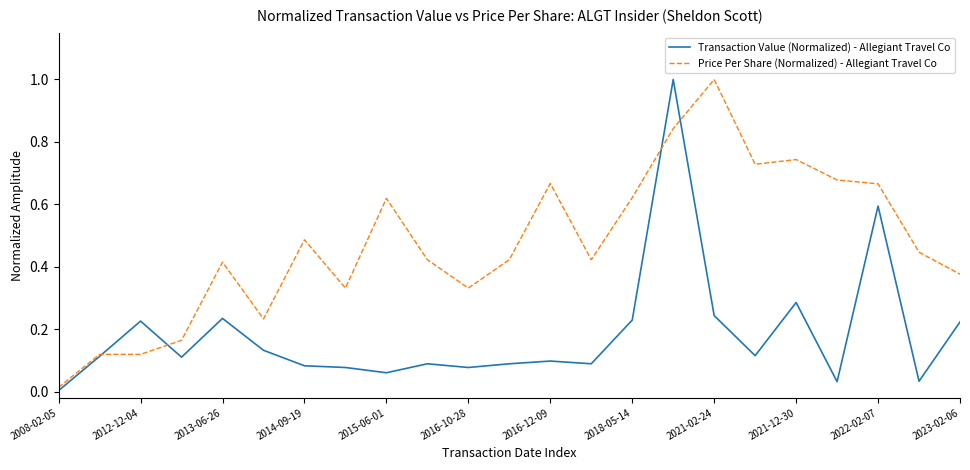

What is the highest value of the Price Per Share (Normalized) - Allegiant Travel Co series?

1.0